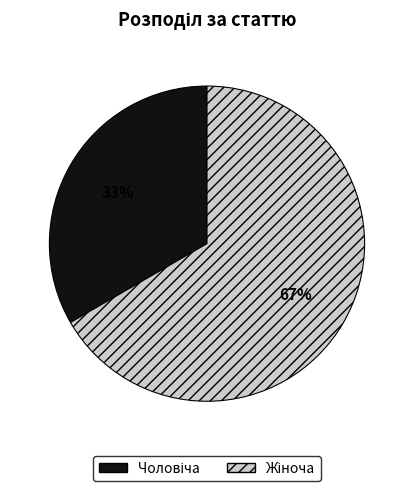

To the nearest percent, what is the average slice percentage?

50%